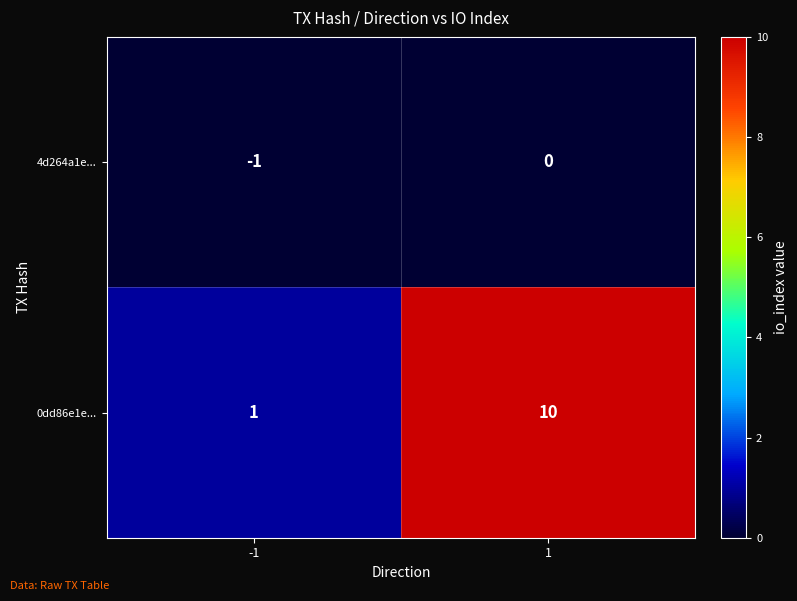

Reading left to right, transcribe all the data shown in this chart.

4d264a1e...: -1=-1	1=0
0dd86e1e...: -1=1	1=10